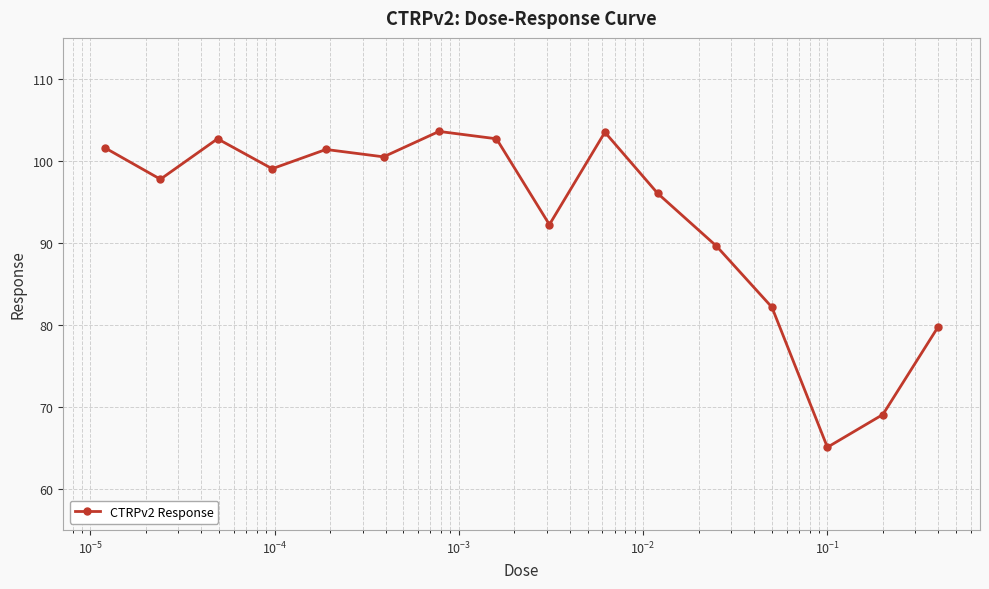

What is the maximum value shown in the chart?

103.6